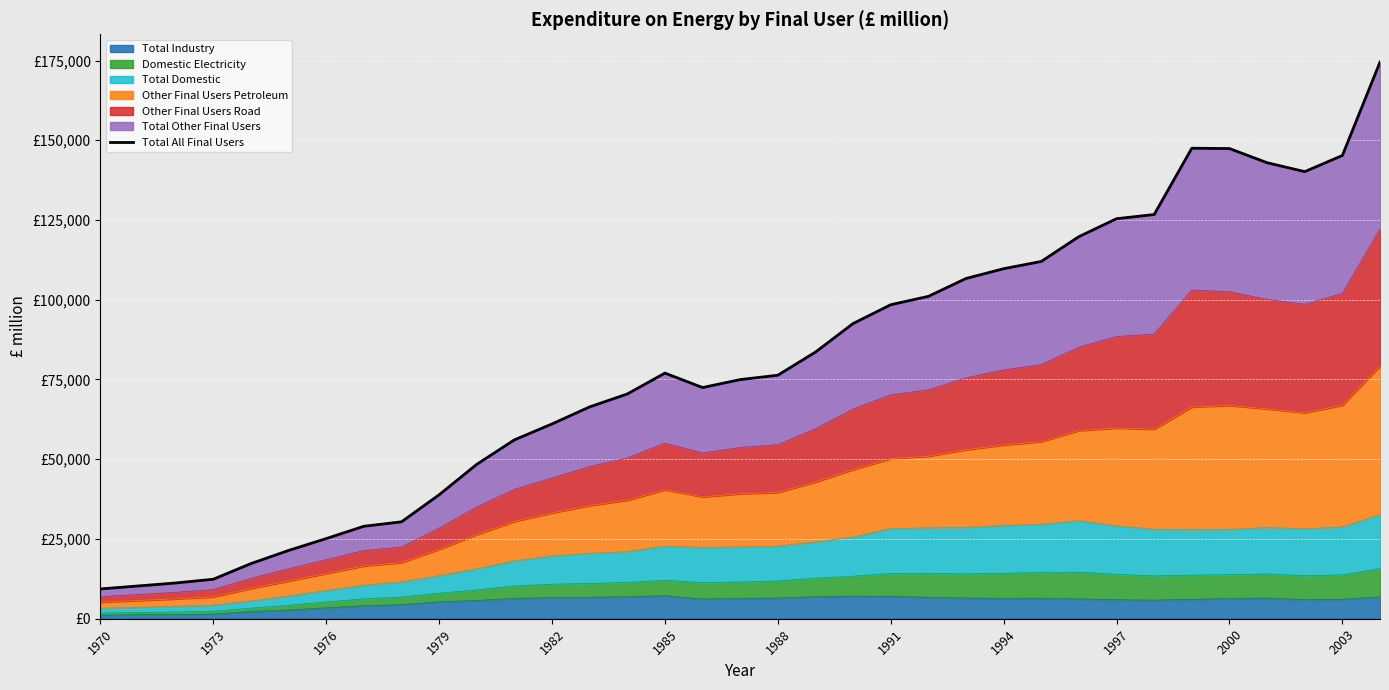

Does the chart display data point markers on the line(s)?

No